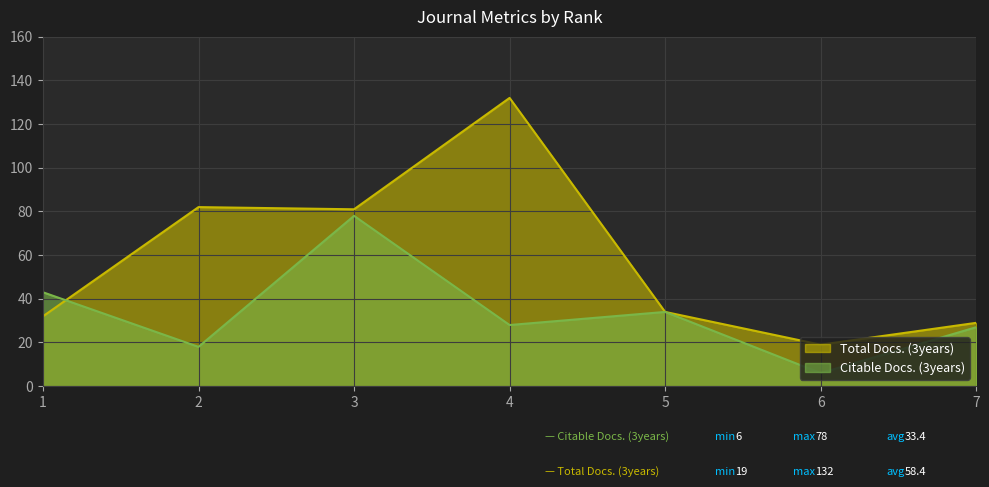

What is the spread (max minus min) of values at 1?

11